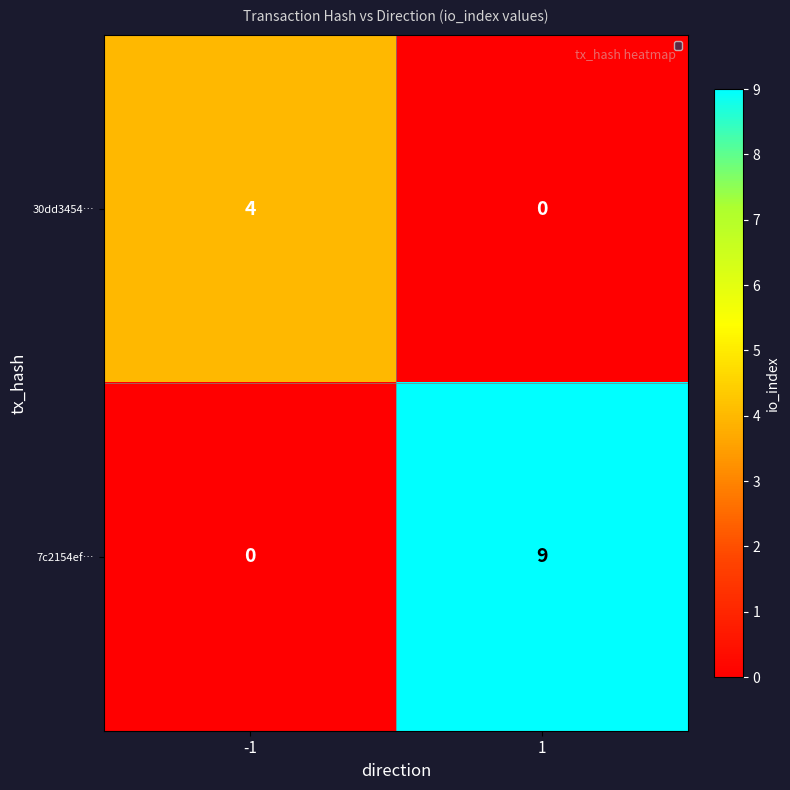

The 7c2154ef… series shows 0 at -1. True or false?

True